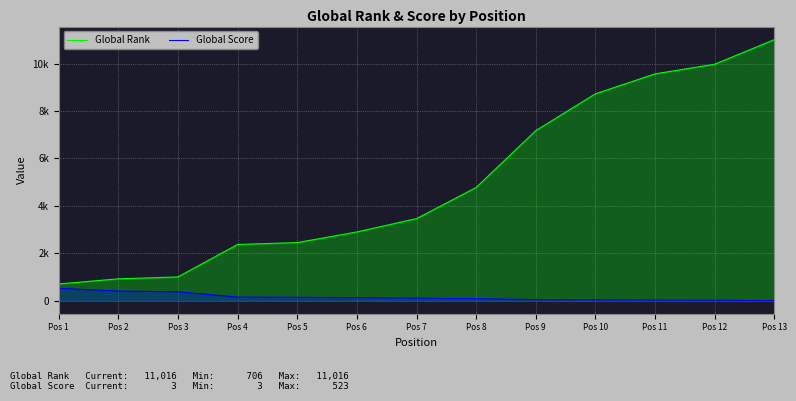

What value does the Global Score series have at Pos 6, to the nearest 50?

150